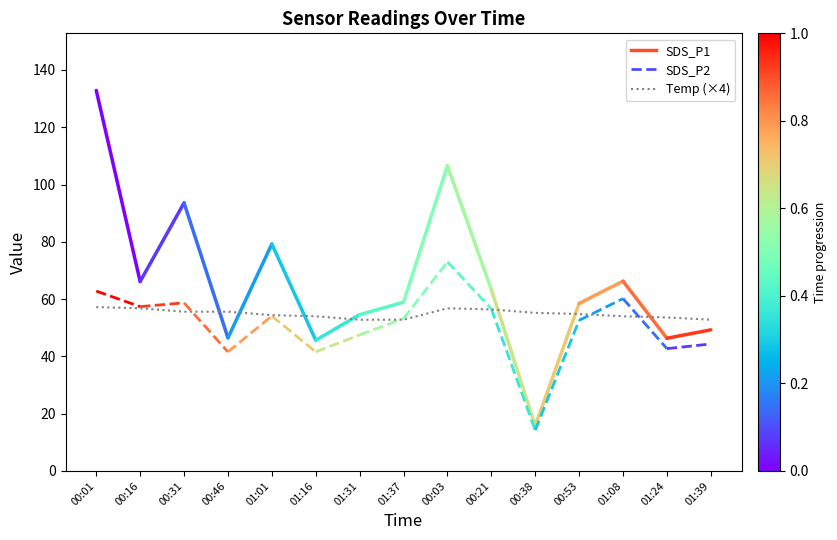

What is the ratio of the value at 01:24 to the value at 00:31?

1.0